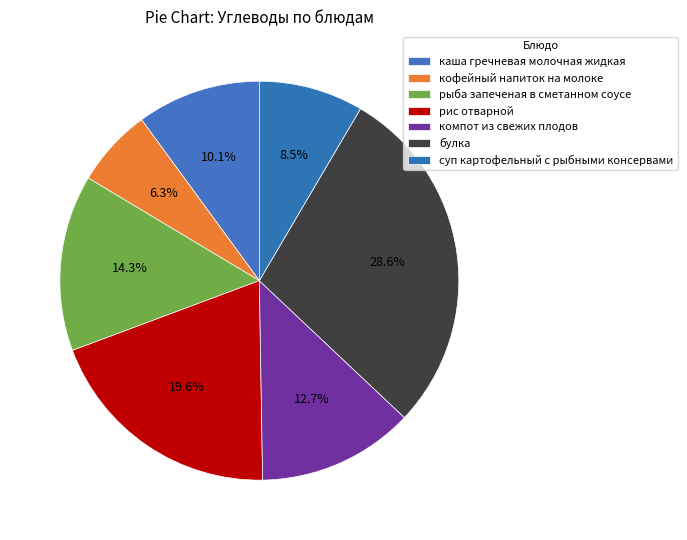

What percentage is the булка slice, to the nearest percent?

29%